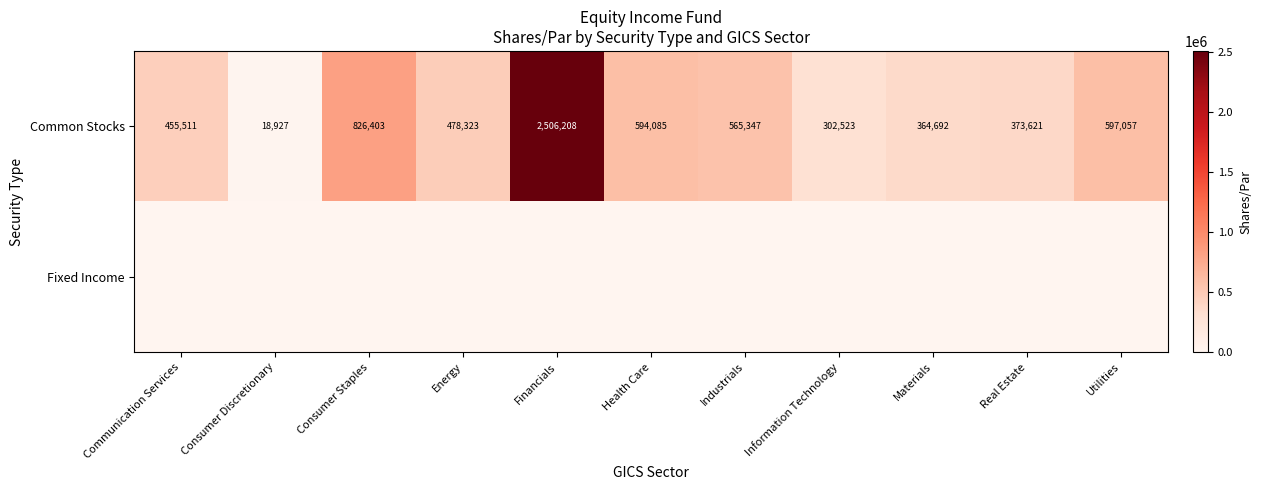

Is it true that Common Stocks equals 373621 at Real Estate?

True